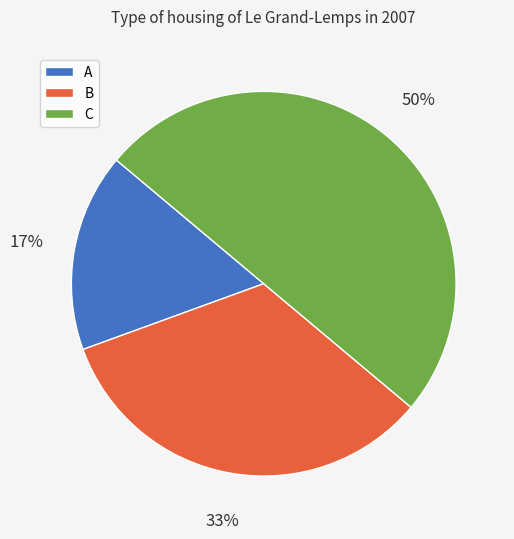

Does B represent more than half of the total?

No